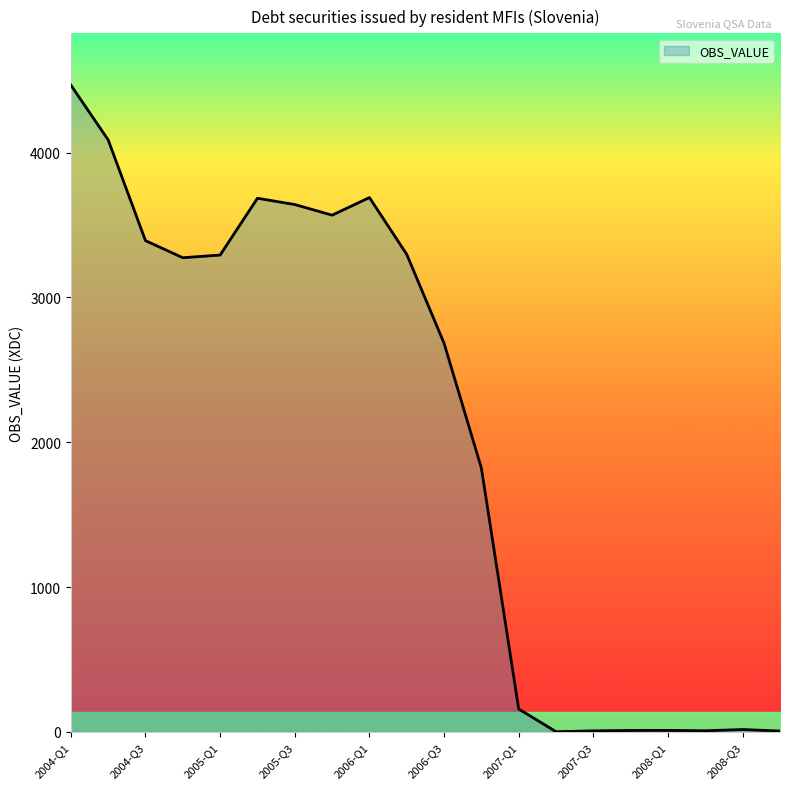

What is the difference between the maximum and minimum values?

4465.5